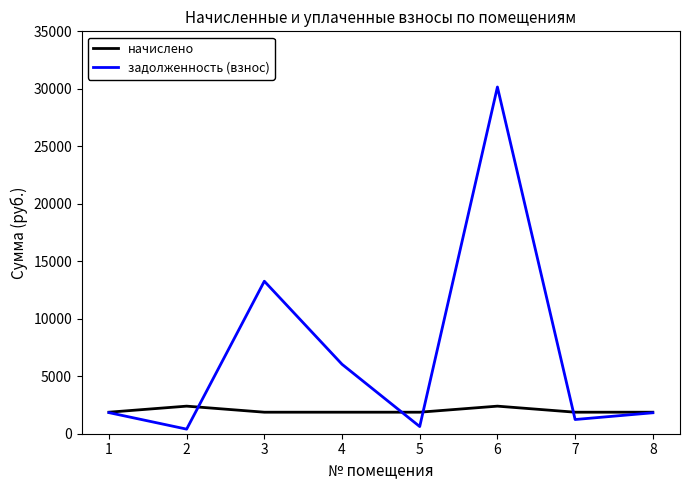

How many values in the задолженность (взнос) series exceed 1835?

4